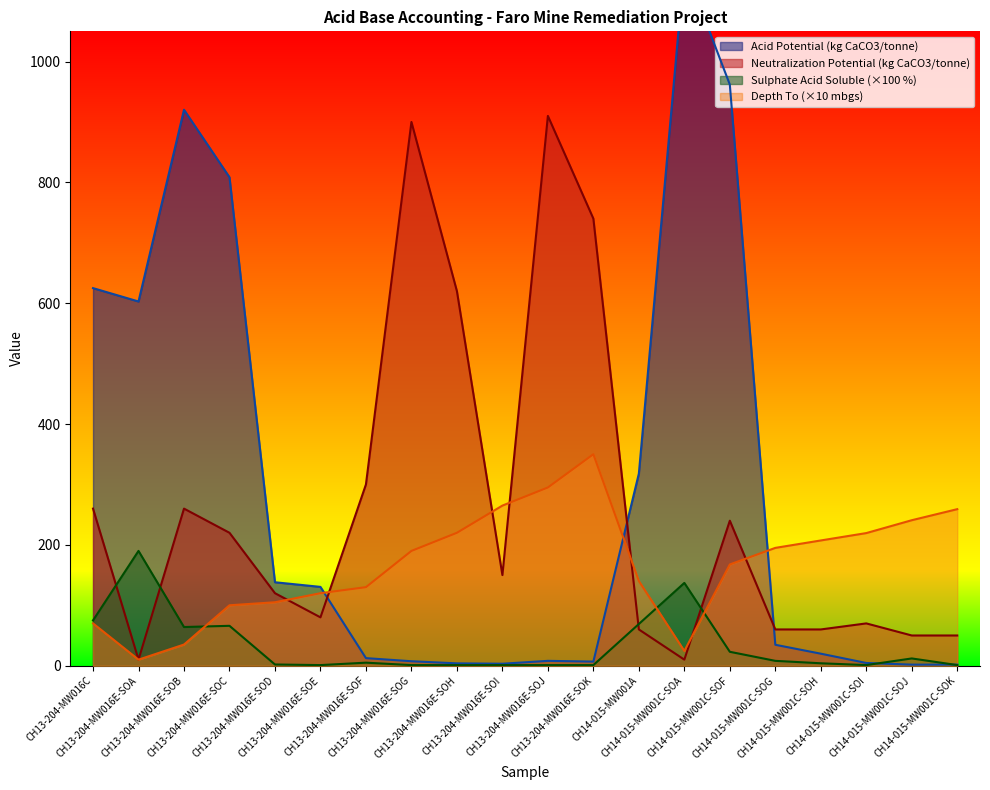

How many lines are shown in the chart?

4